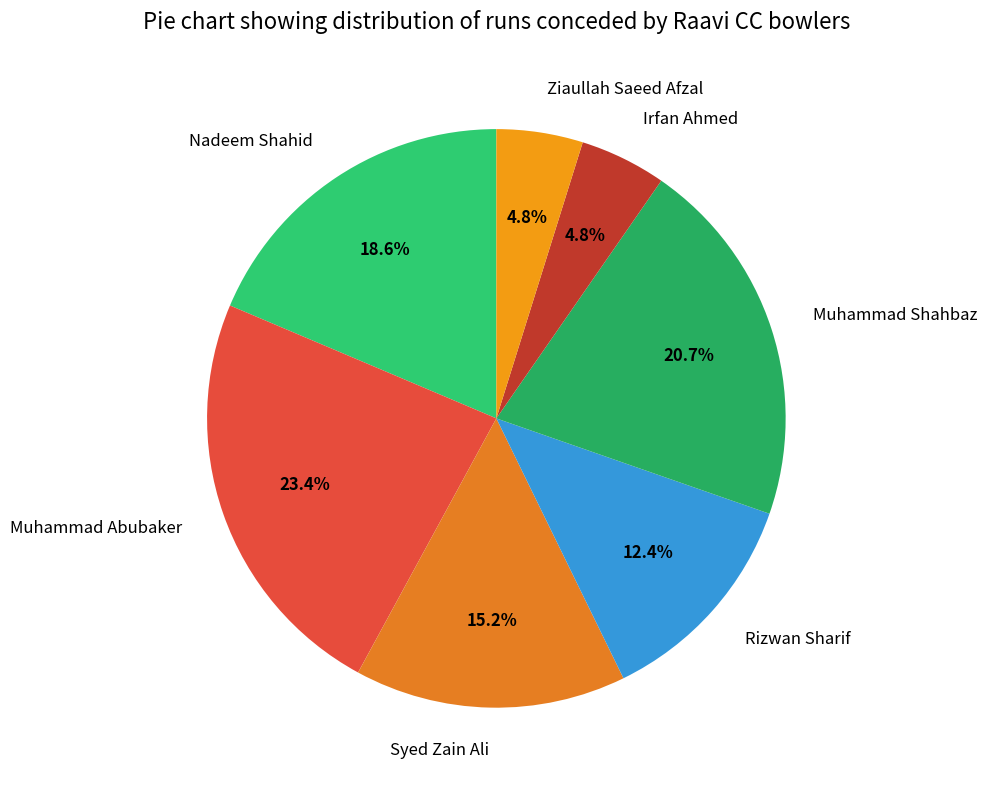

What percentage is the Muhammad Abubaker slice, to the nearest percent?

23%